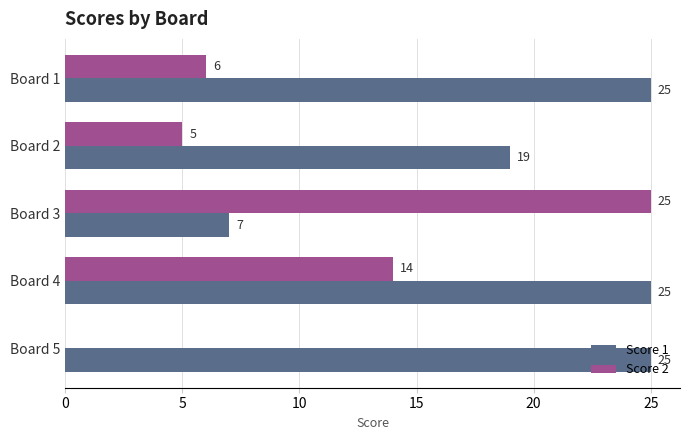

The Score 2 series shows 8 at Board 5. True or false?

False